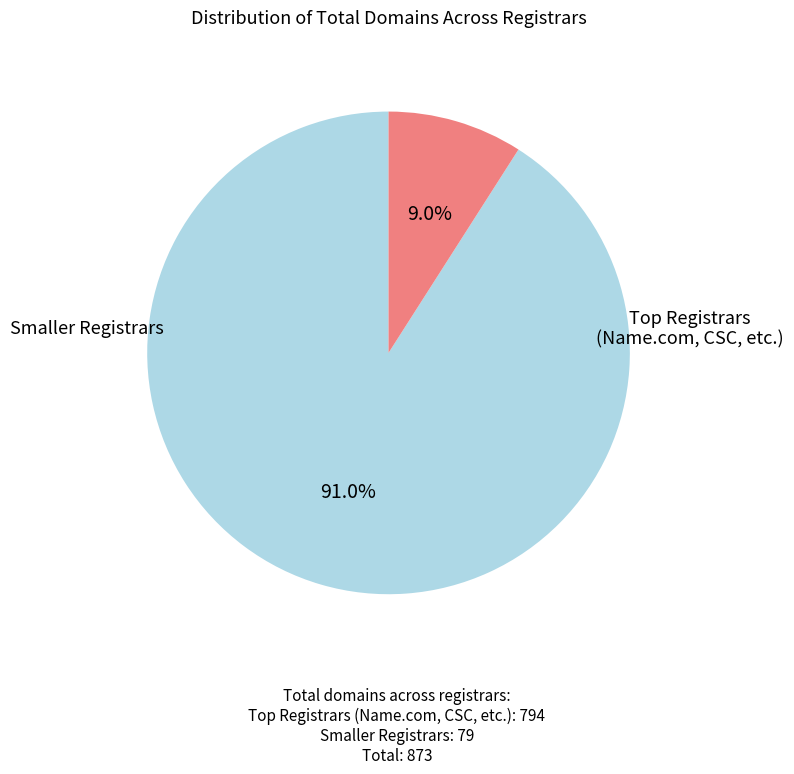

Is there any slice that represents more than half of the pie?

Yes